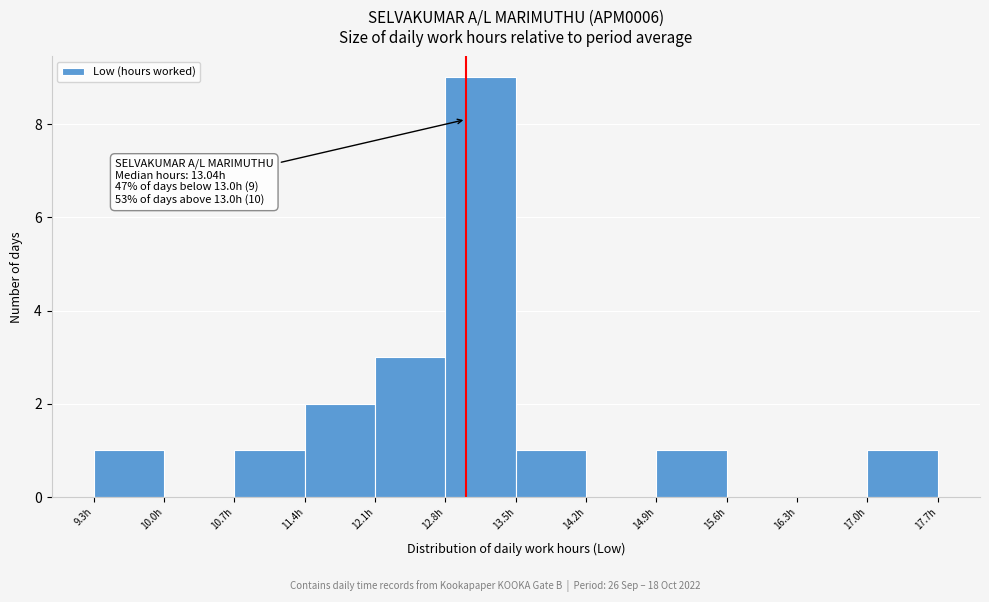

Which range on the x-axis has the tallest bar?

12.8 to 13.5